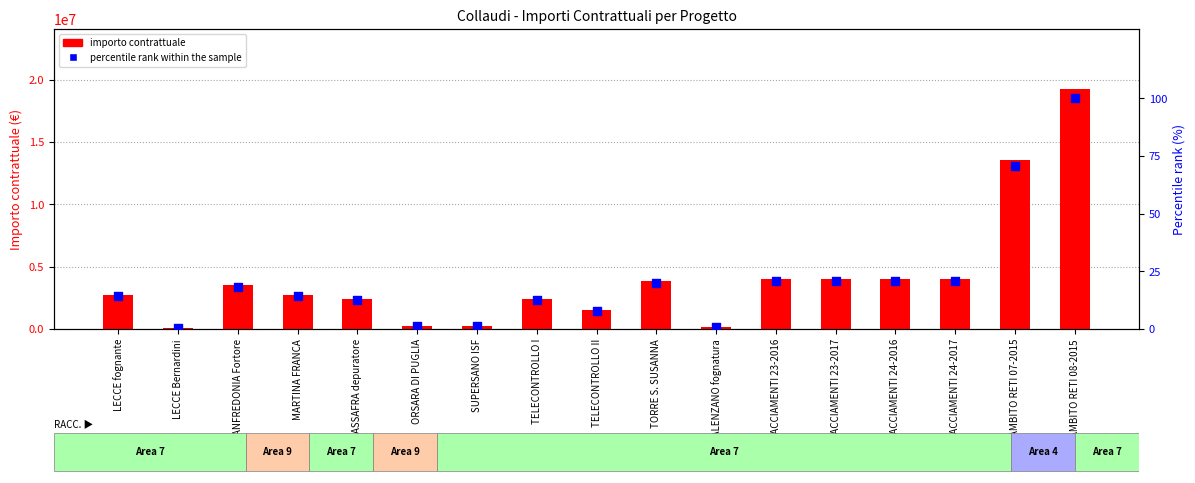

Is the value of importo contrattuale at MASSAFRA depuratore greater than the value of percentile rank within the sample at VALENZANO fognatura?

Yes